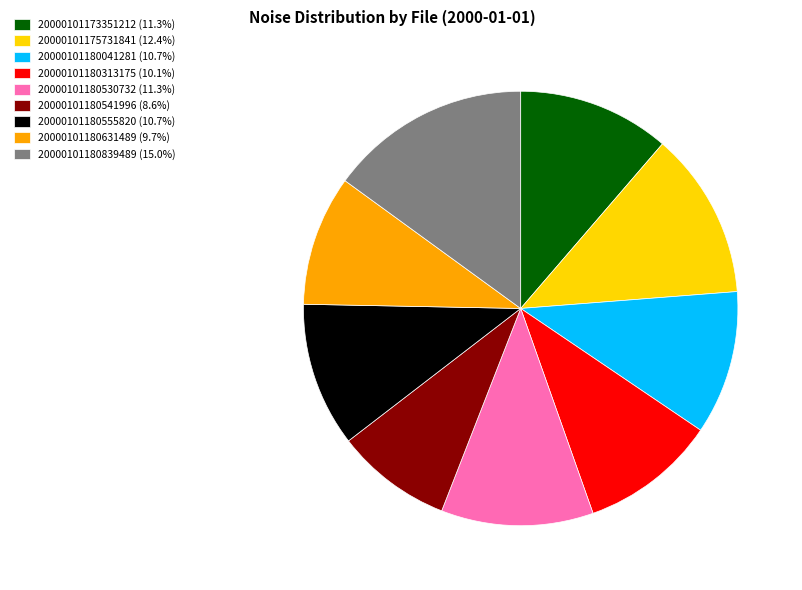

Is 20000101175731841 (12.4%) the majority of the pie?

No